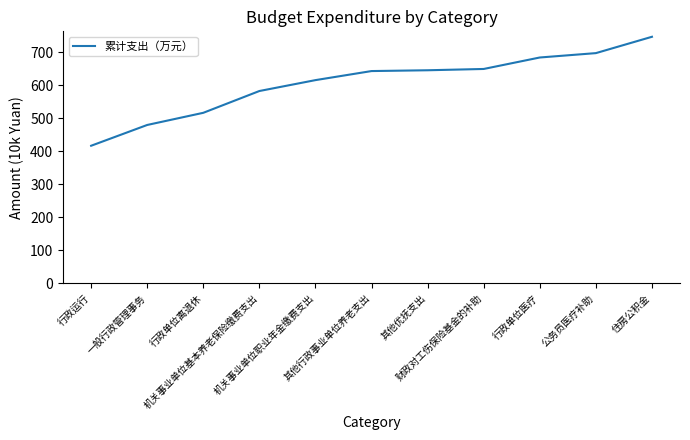

What position from the right is 一般行政管理事务?

10